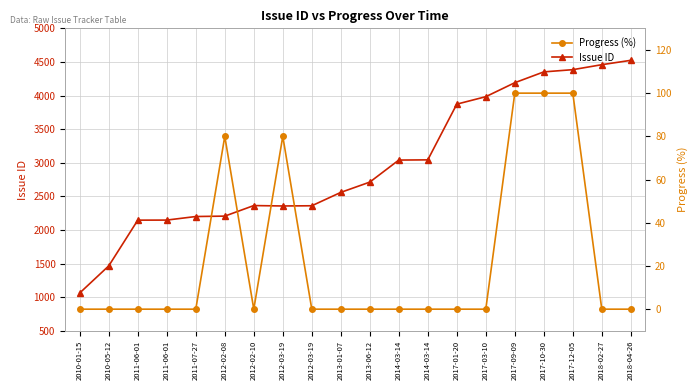

True or false: Progress (%) and Issue ID cross at least once.

False